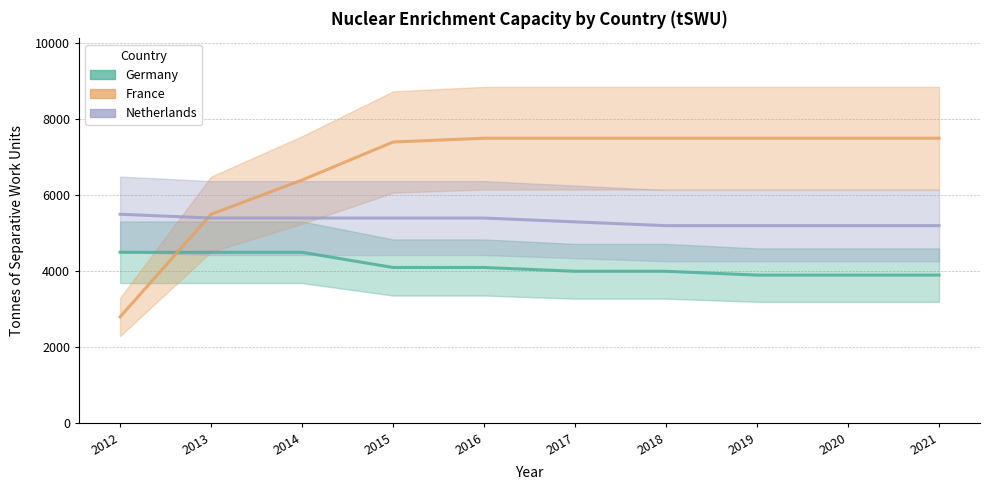

Reading left to right, what are all the values shown in this chart?

Germany: 4500	4500	4500	4100	4100	4000	4000	3900	3900	3900
France: 2800	5500	6400	7400	7500	7500	7500	7500	7500	7500
Netherlands: 5500	5400	5400	5400	5400	5300	5200	5200	5200	5200